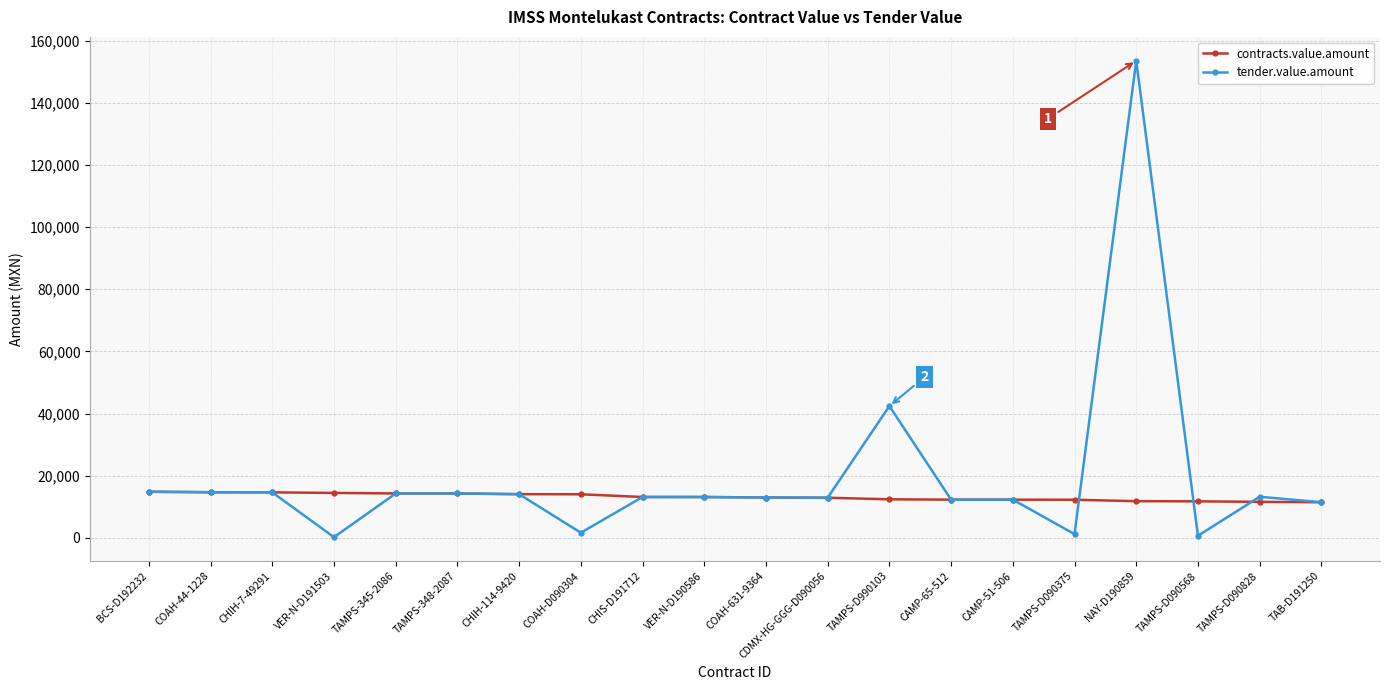

What is the label of the 20th point from the left?

TAB-D191250